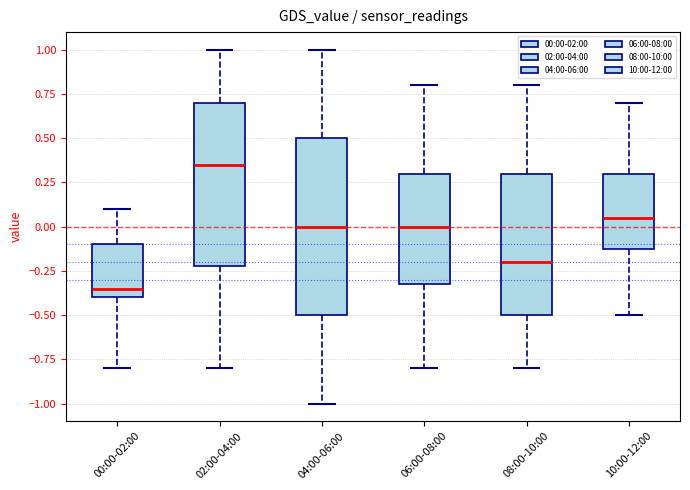

Which box's median line is the highest?

02:00-04:00